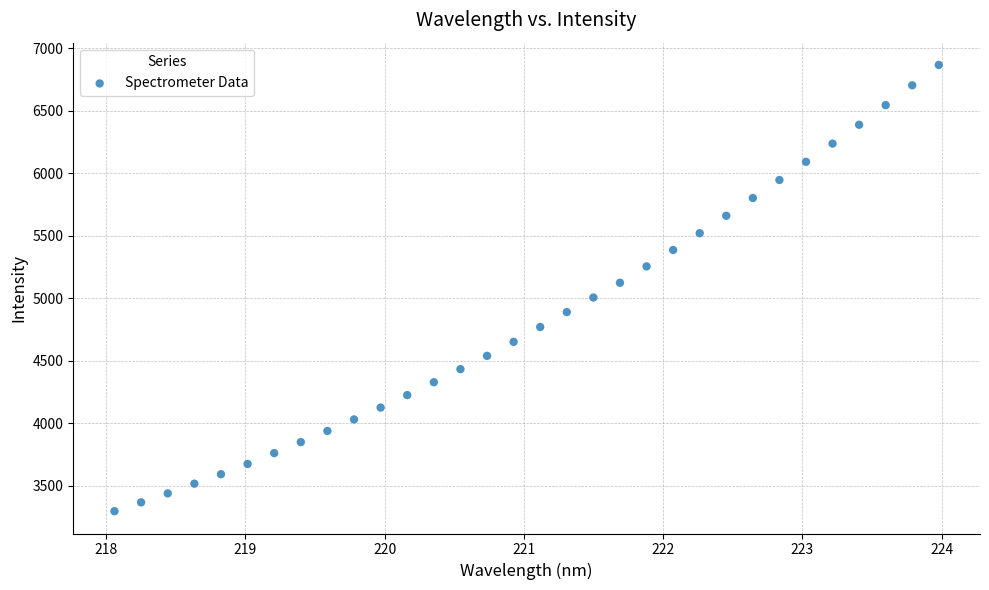

What is the range of X values (max minus min)?

5.9